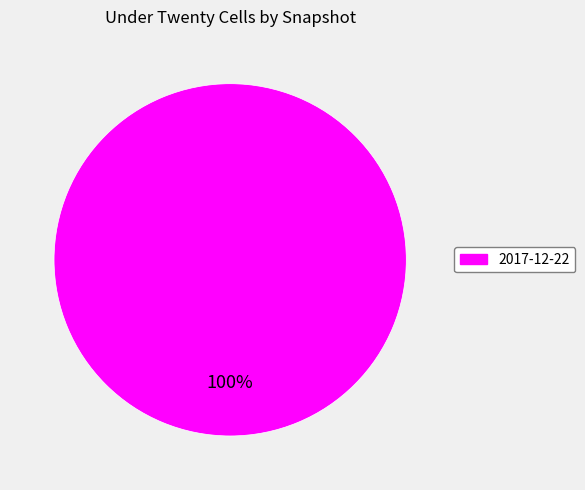

Does any single category account for the majority?

Yes